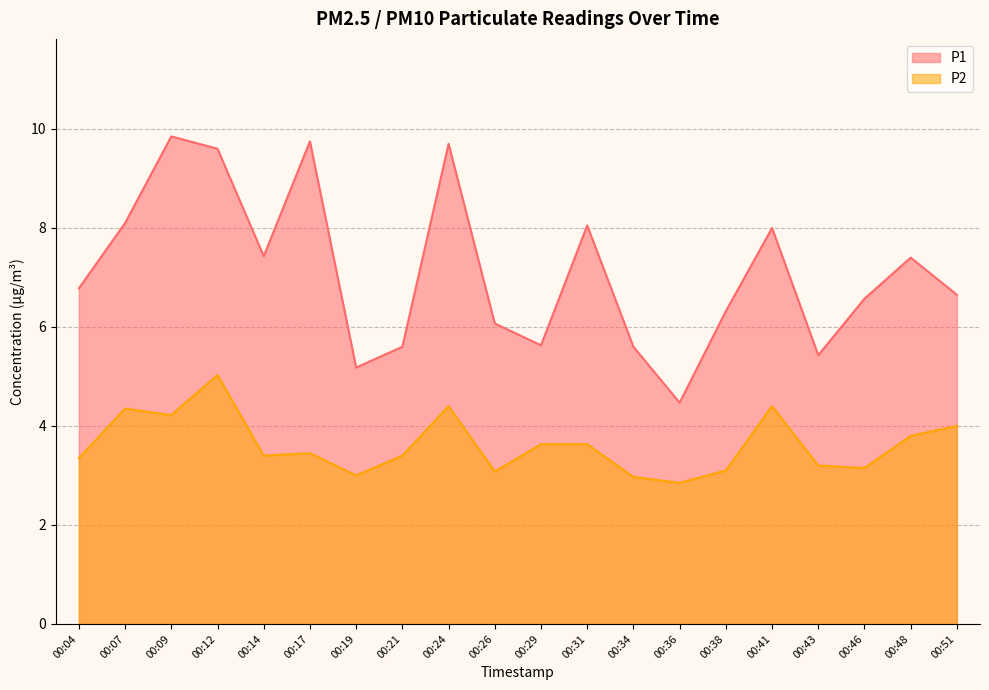

How many data points in P2 are above 3?

17